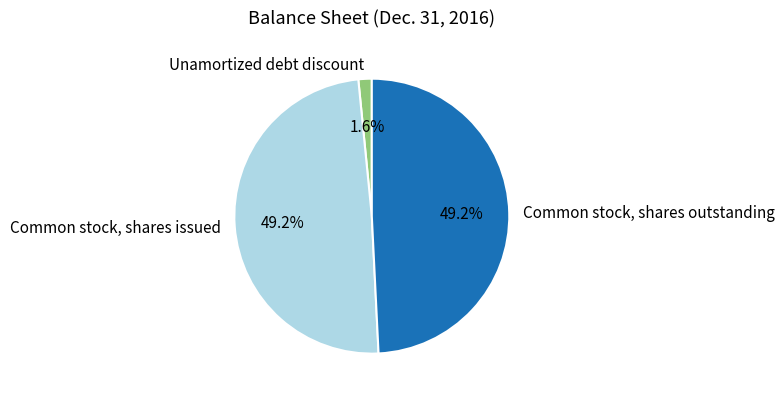

Does Common stock, shares outstanding represent more than half of the total?

No